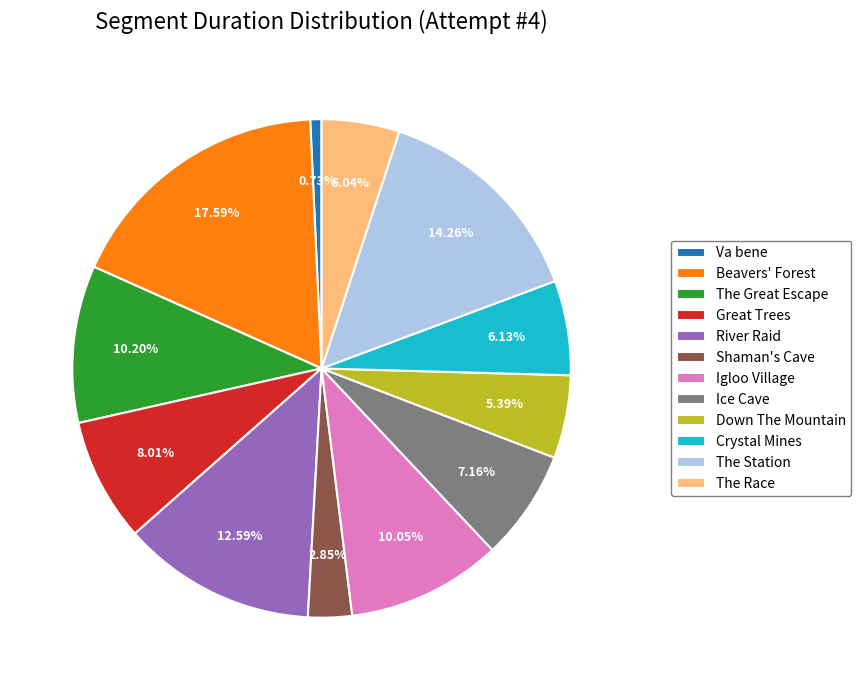

Approximately how many times larger is the value at The Great Escape compared to Va bene?

14.0